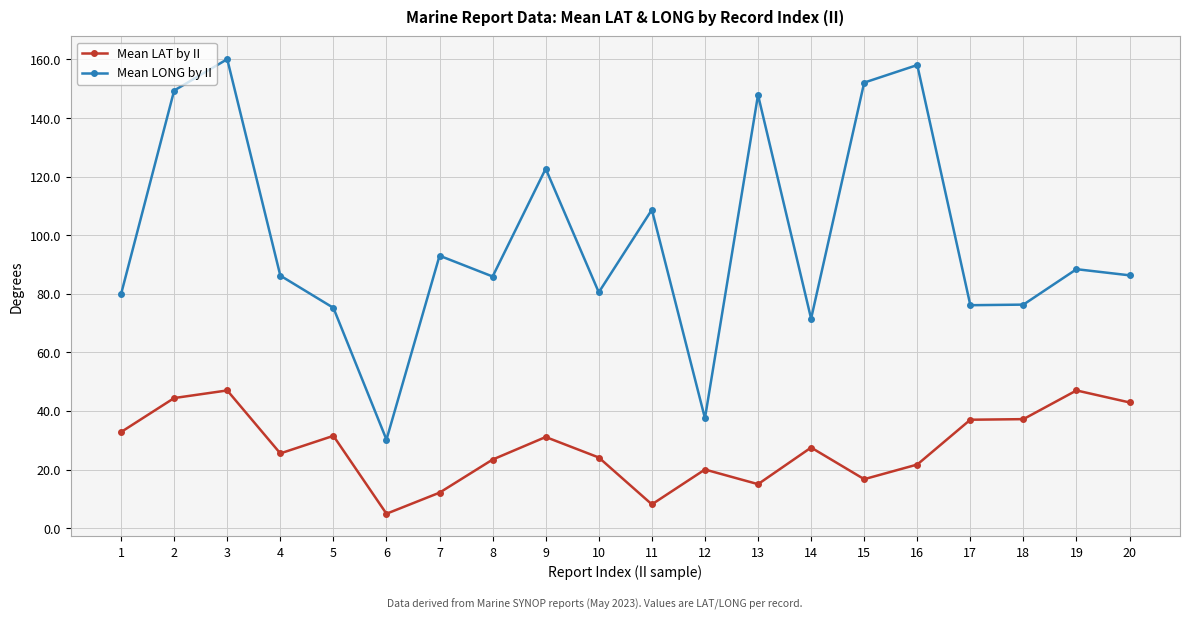

The value of Mean LONG by II at 11 is 192.8. True or false?

False